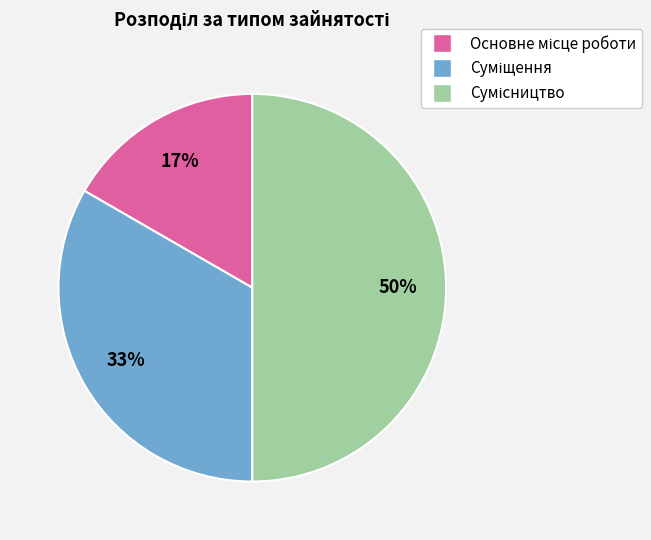

To the nearest percent, what is the difference between the largest and smallest slice percentages?

33%